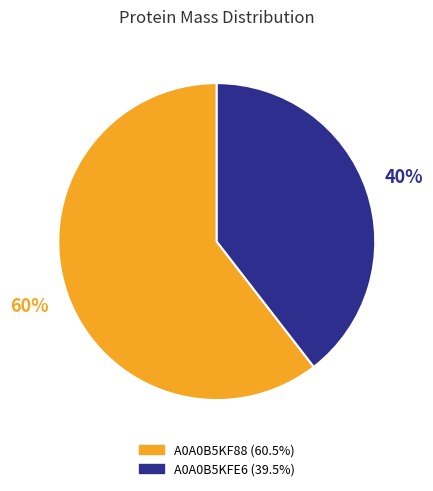

How many slices are in this pie chart?

2